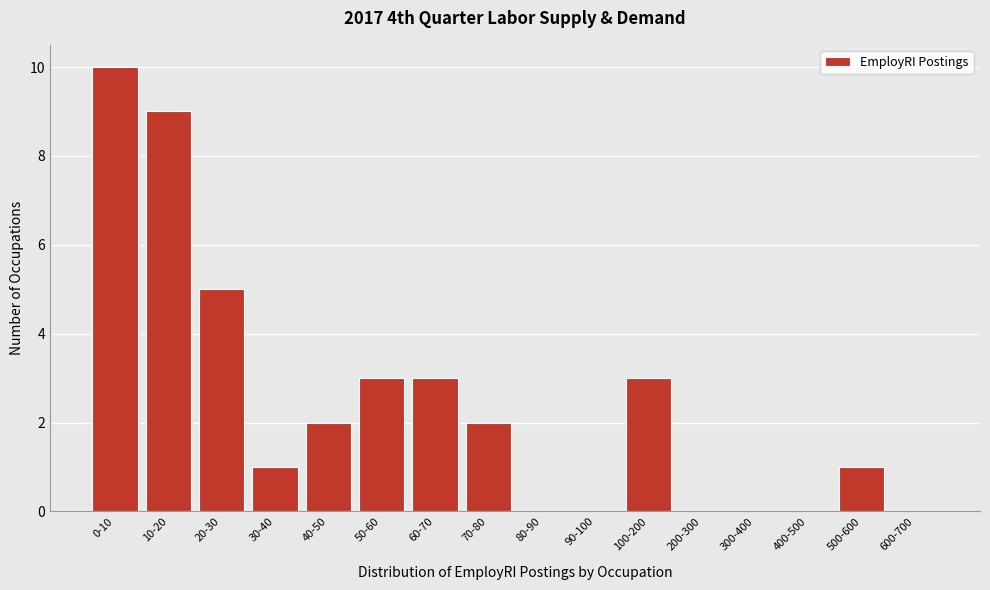

Reading left to right, list all the values displayed in this chart.

0-10=10	10-20=9	20-30=5	30-40=1	40-50=2	50-60=3	60-70=3	70-80=2	80-90=0	90-100=0	100-200=3	200-300=0	300-400=0	400-500=0	500-600=1	600-700=0